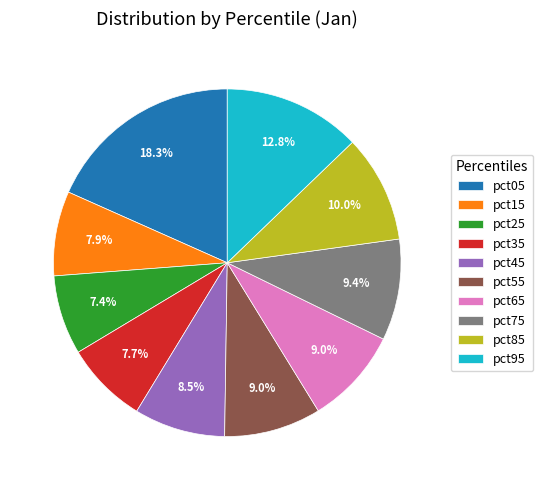

Which category has the biggest portion of the pie?

pct05